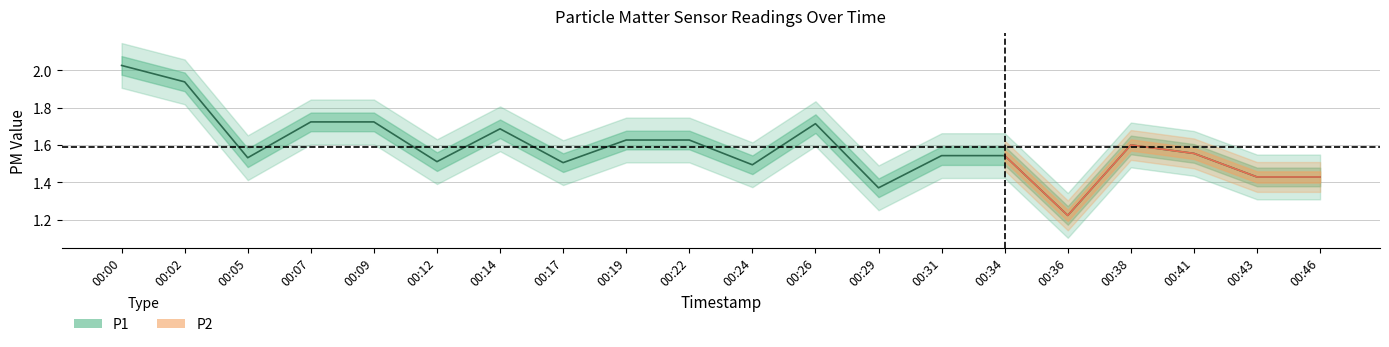

The chart shows a value of 1.6 at 00:38. True or false?

True